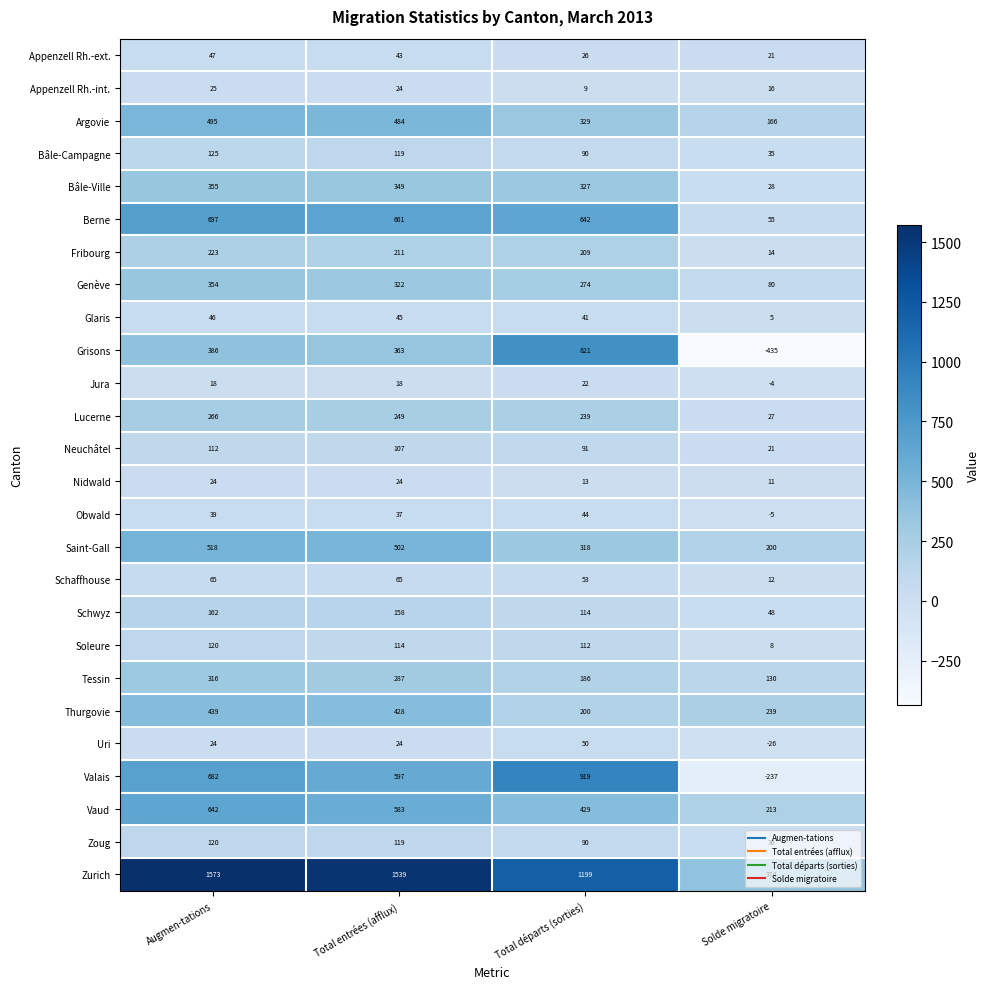

True or false: Neuchâtel has a value of 21 at Solde migratoire.

True